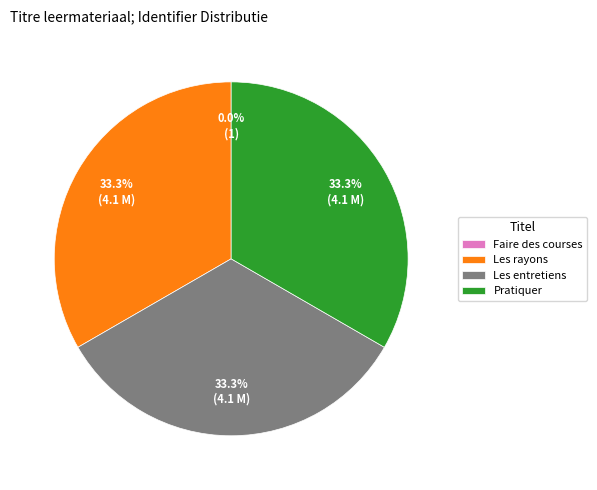

True or false: Les entretiens accounts for 22% of the total.

False